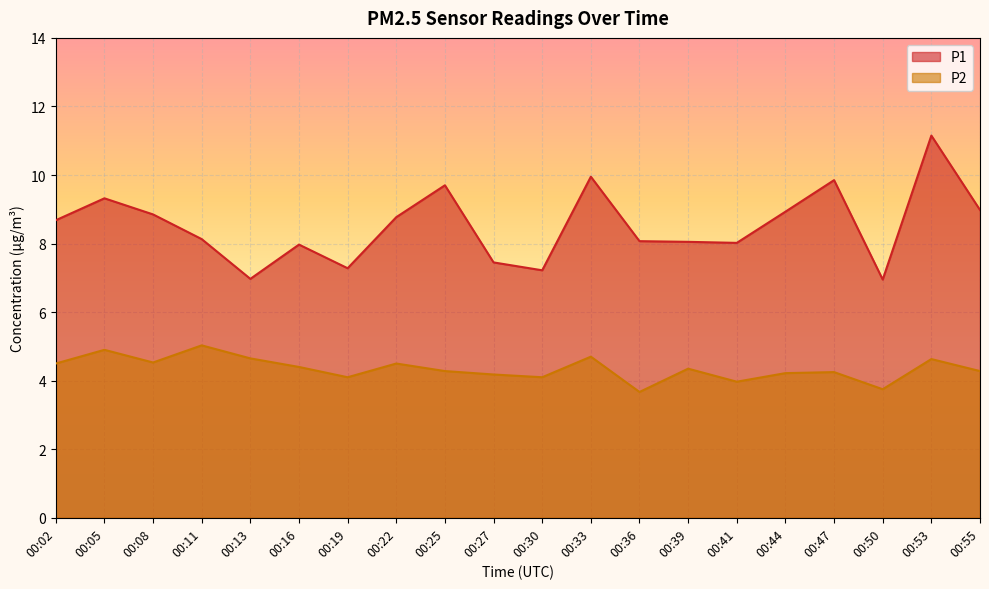

Where is the first local maximum for P2?

00:05